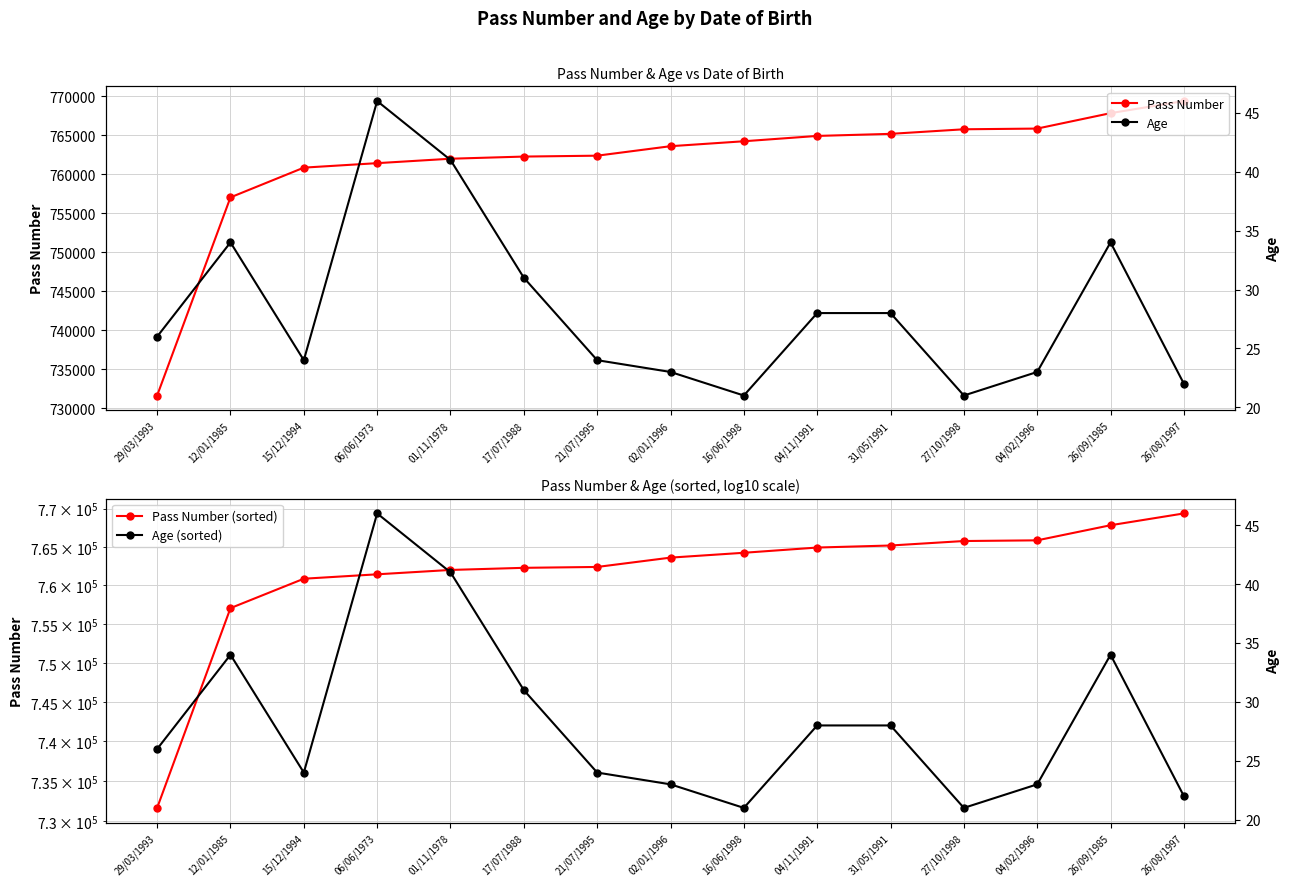

Which has a higher value, 17/07/1988 or 06/06/1973?

17/07/1988